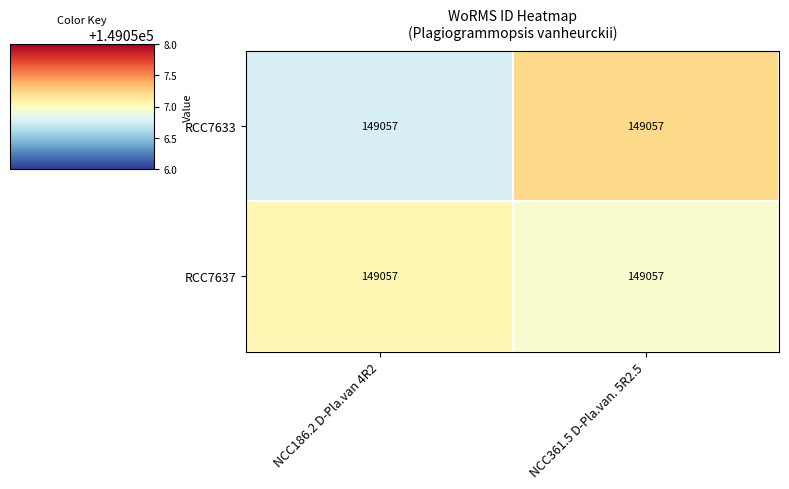

Count the RCC7637 values in the range 149057 to 149058.

2